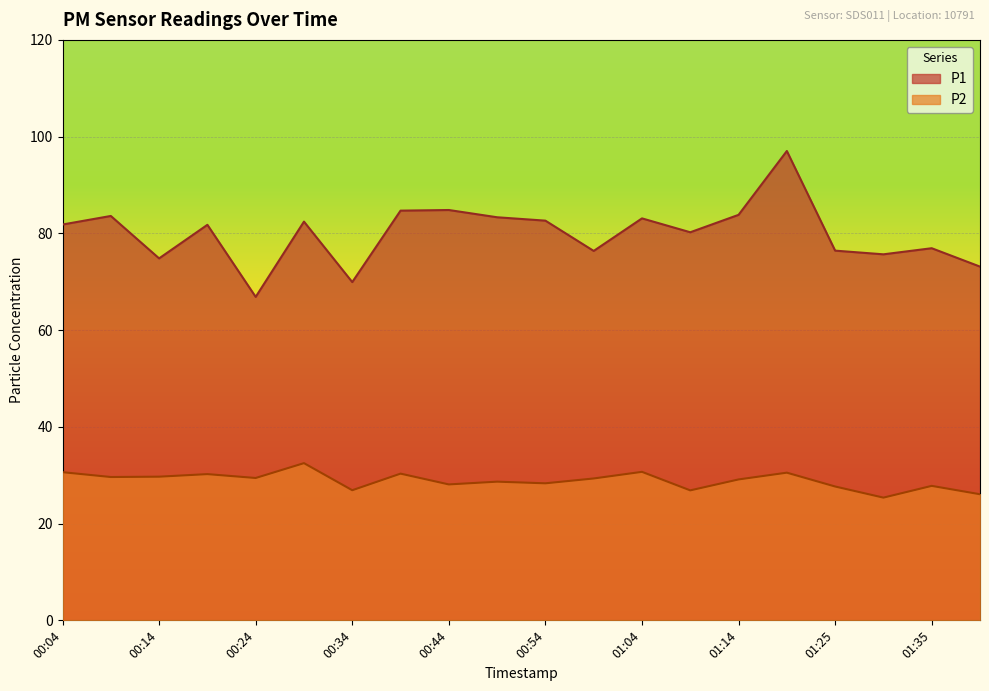

Rank the series by their maximum value, from lowest to highest.

P2, P1